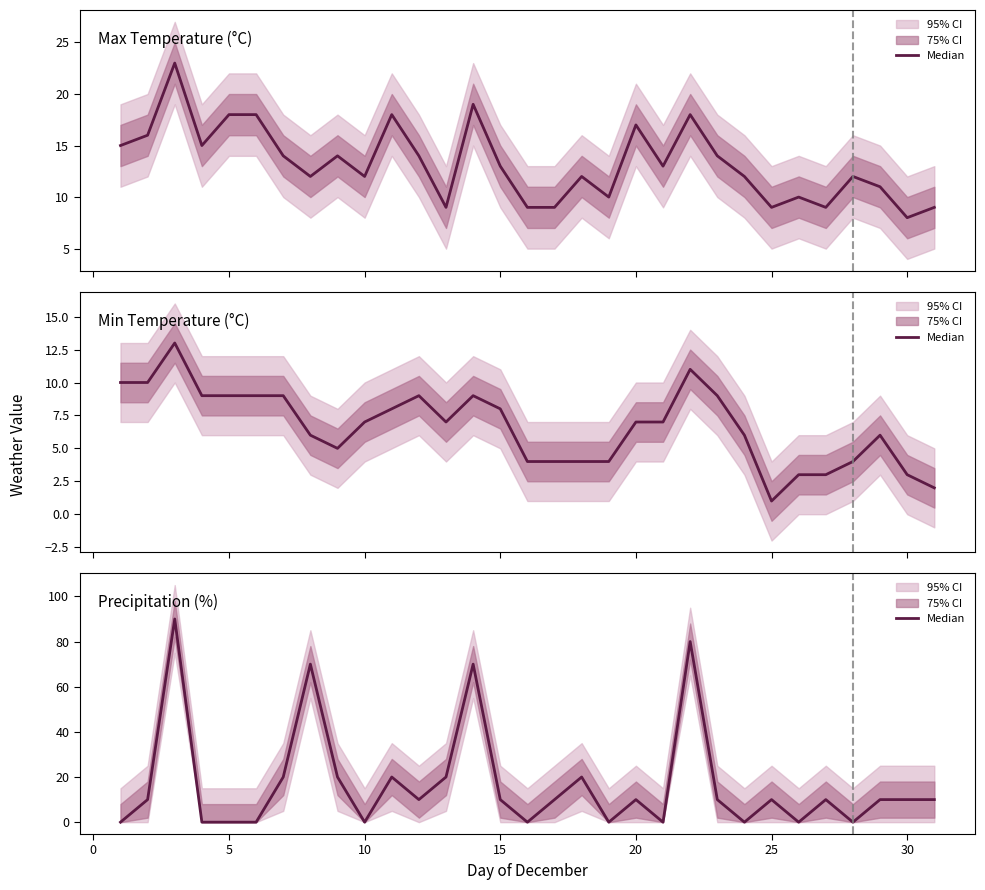

What is the sum of all Max Temperature (°C) values?

412